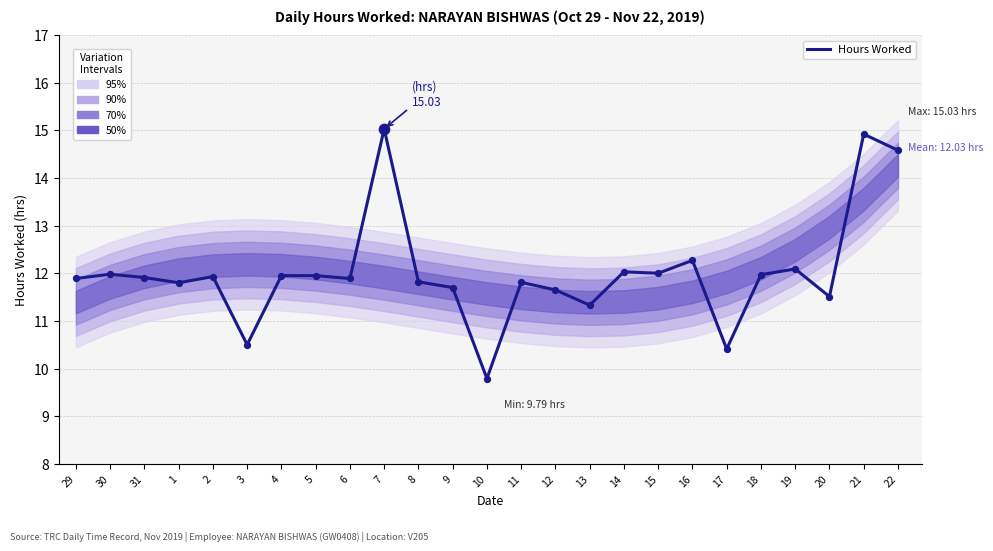

Approximately how many times larger is the value at 30 compared to 9?

1.0